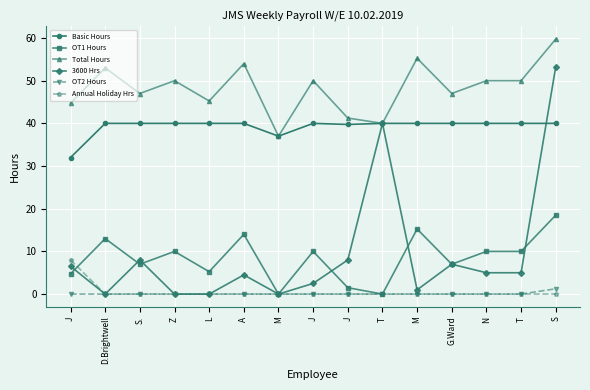

Count the number of categories in the chart.

15